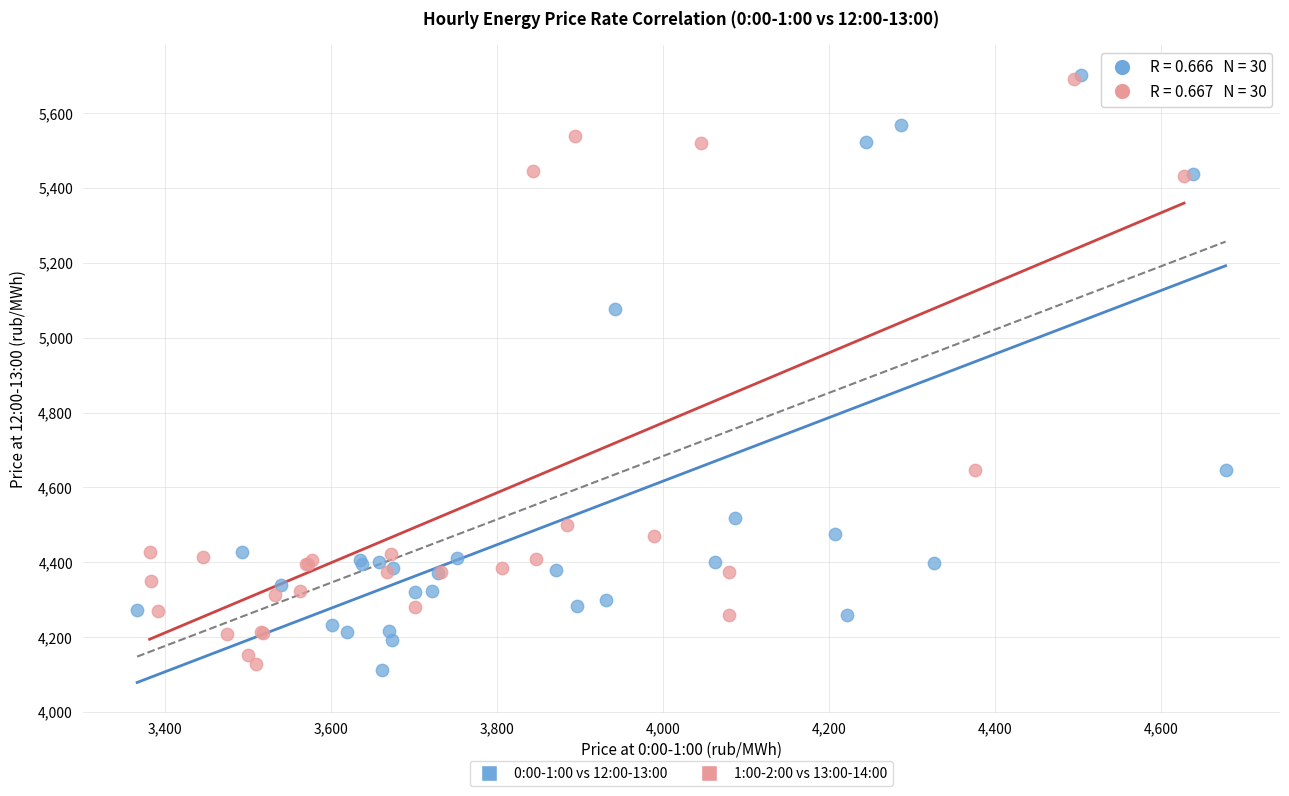

Which series has the largest Y range (max minus min)?

0:00-1:00 vs 12:00-13:00